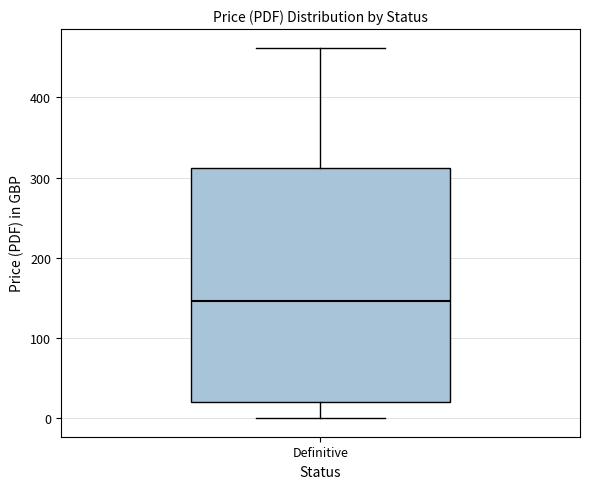

Read this box plot against the y-axis: the position of the median line, the range covered by the box, and the ends of both whiskers. The values are not printed on the chart, so give them approximately, as read against the axis.

median 150, box 20 to 310, whiskers 0 to 460